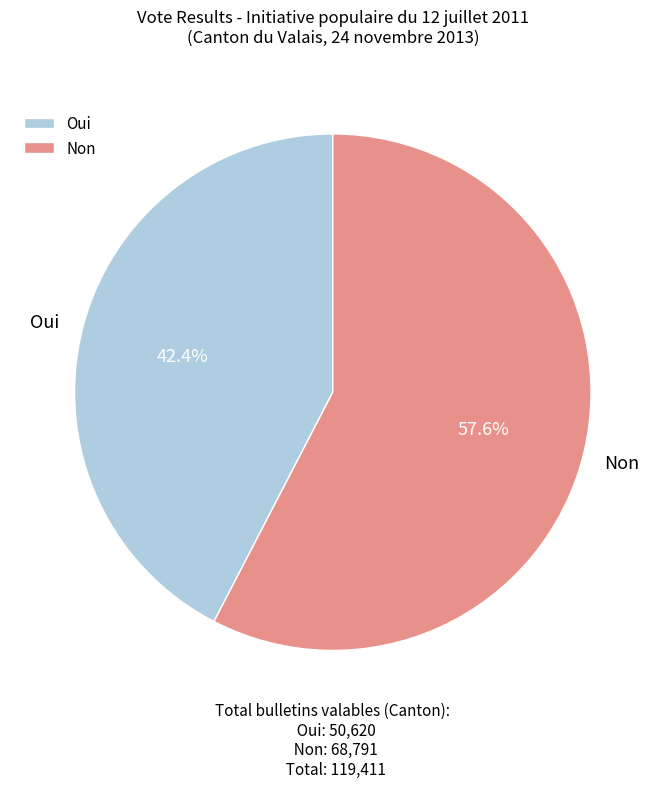

Does Oui represent more than half of the total?

No